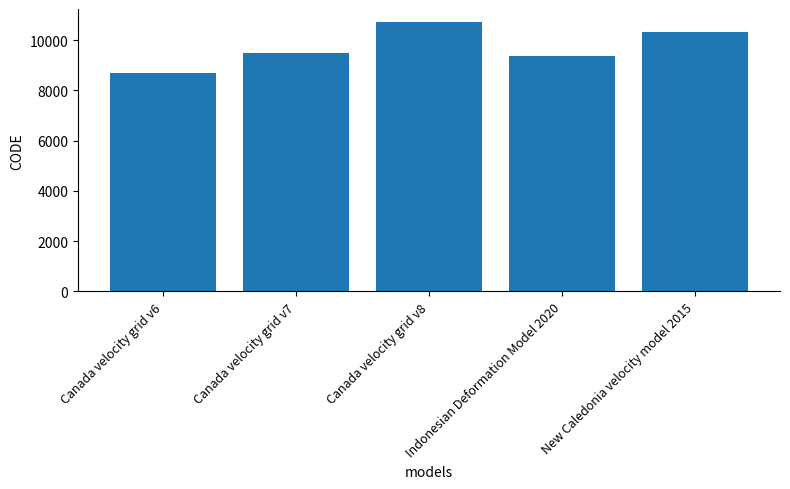

What is the value of the 3rd bar from the left?

10707